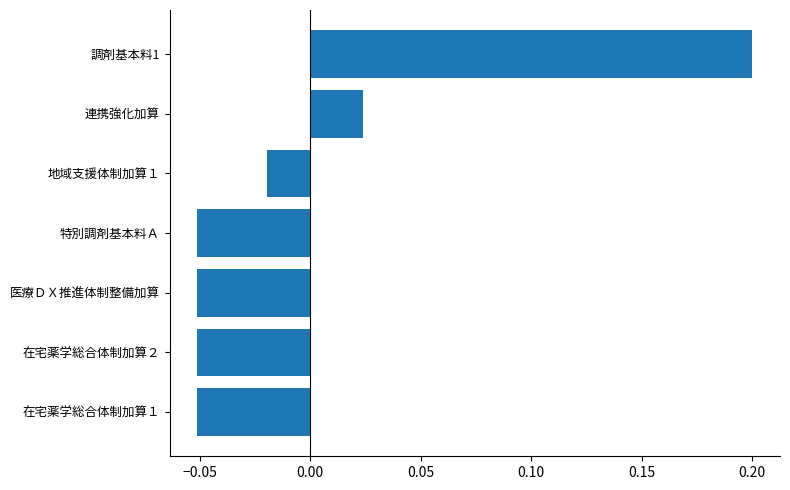

What is the difference between the maximum and minimum values?

0.3